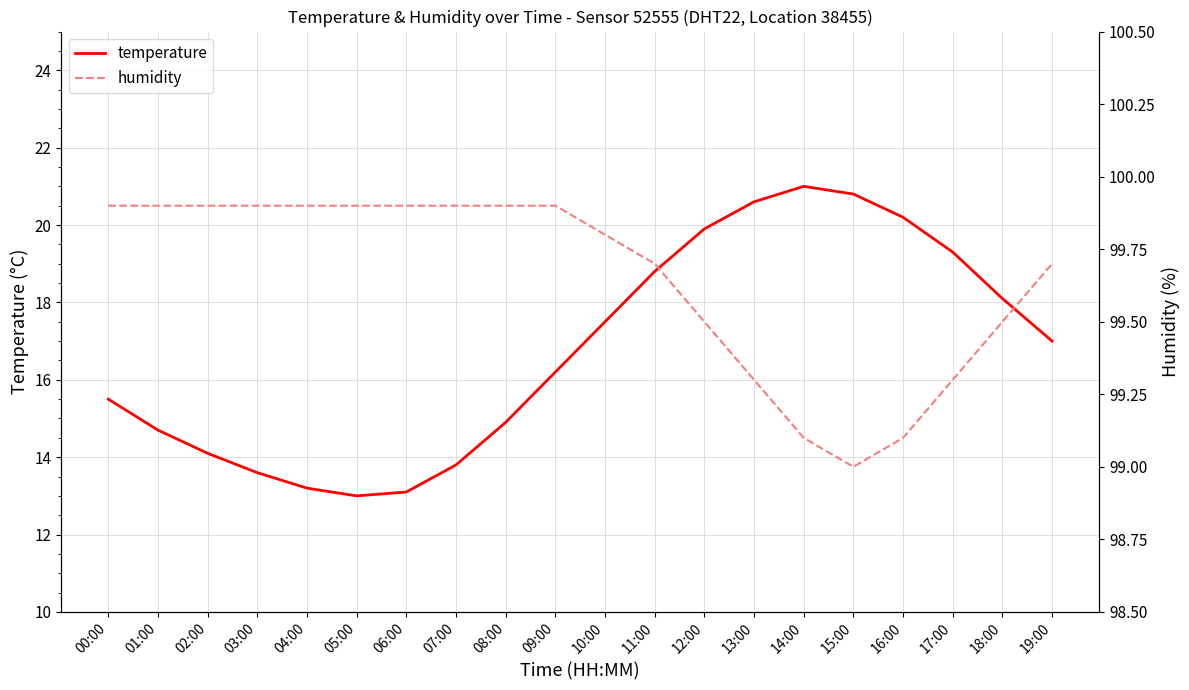

At which label is humidity closest to 99?

15:00